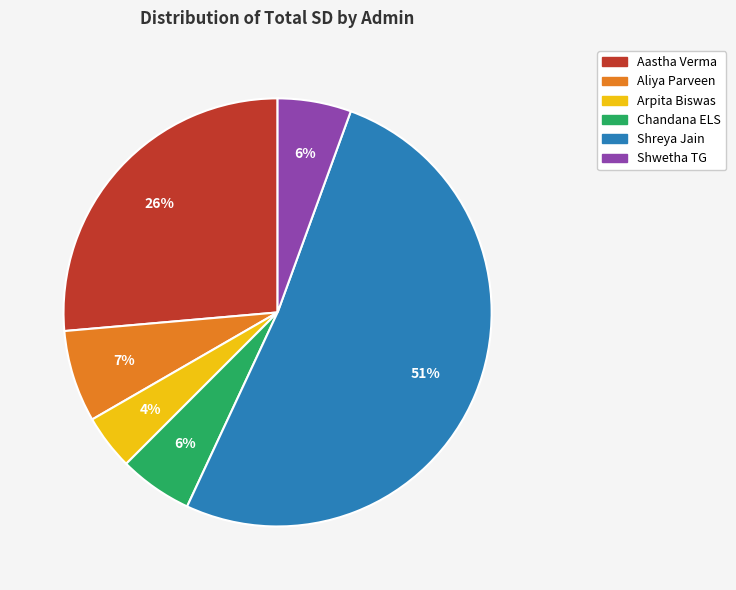

How many segments does this pie chart have?

6